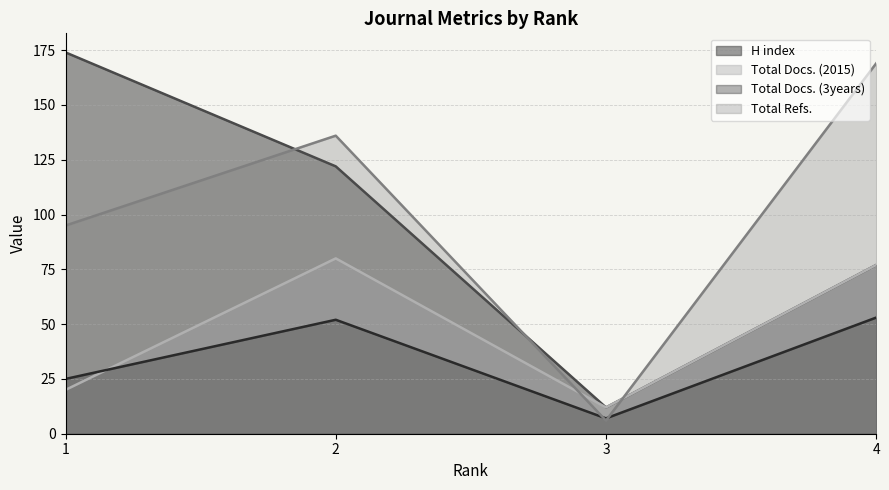

What is the value of the Total Docs. (2015) point at the 2nd from the left?

80